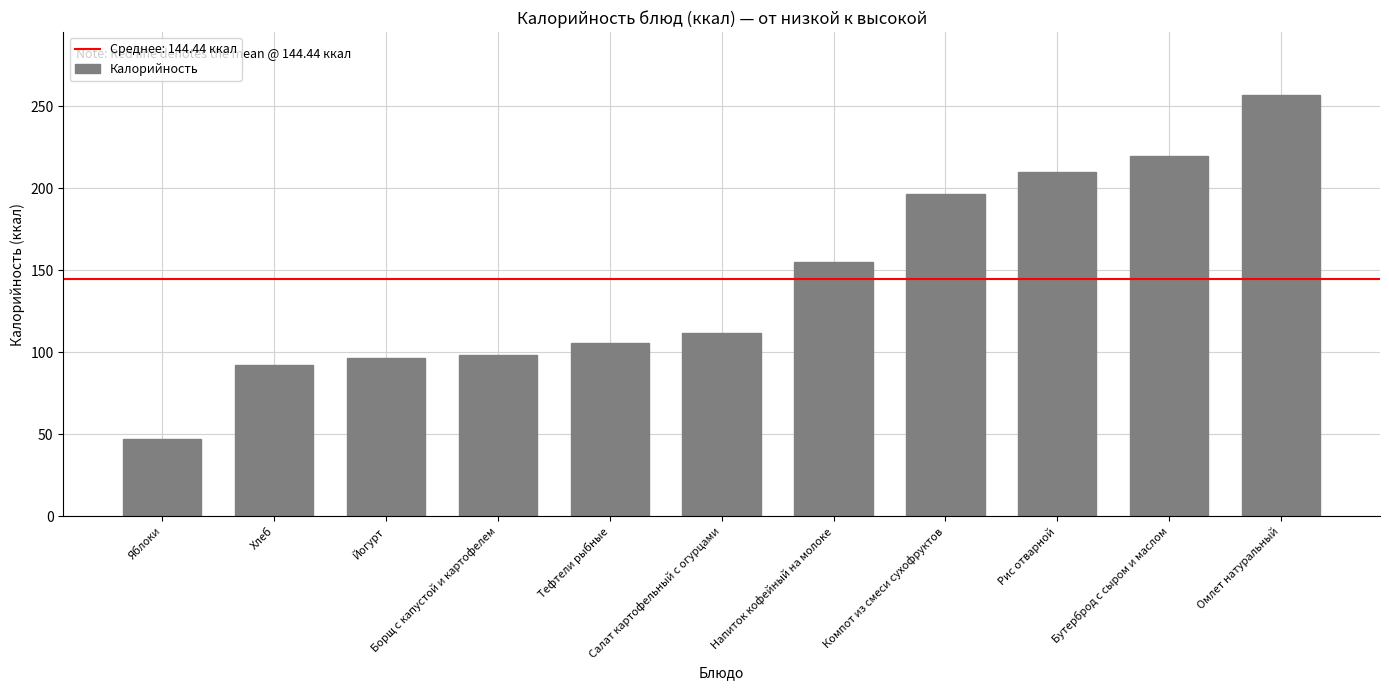

Reading right to left, extract all data points from this chart.

256.7	219.8	210.1	196.4	155.2	111.4	105.6	98.4	96.3	92.0	47.0